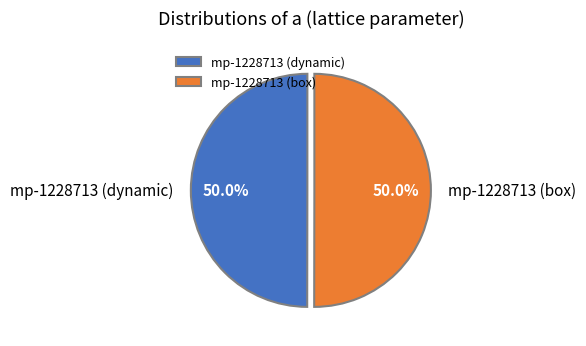

To the nearest percent, what is the combined percentage of mp-1228713 (box) and mp-1228713 (dynamic)?

100%